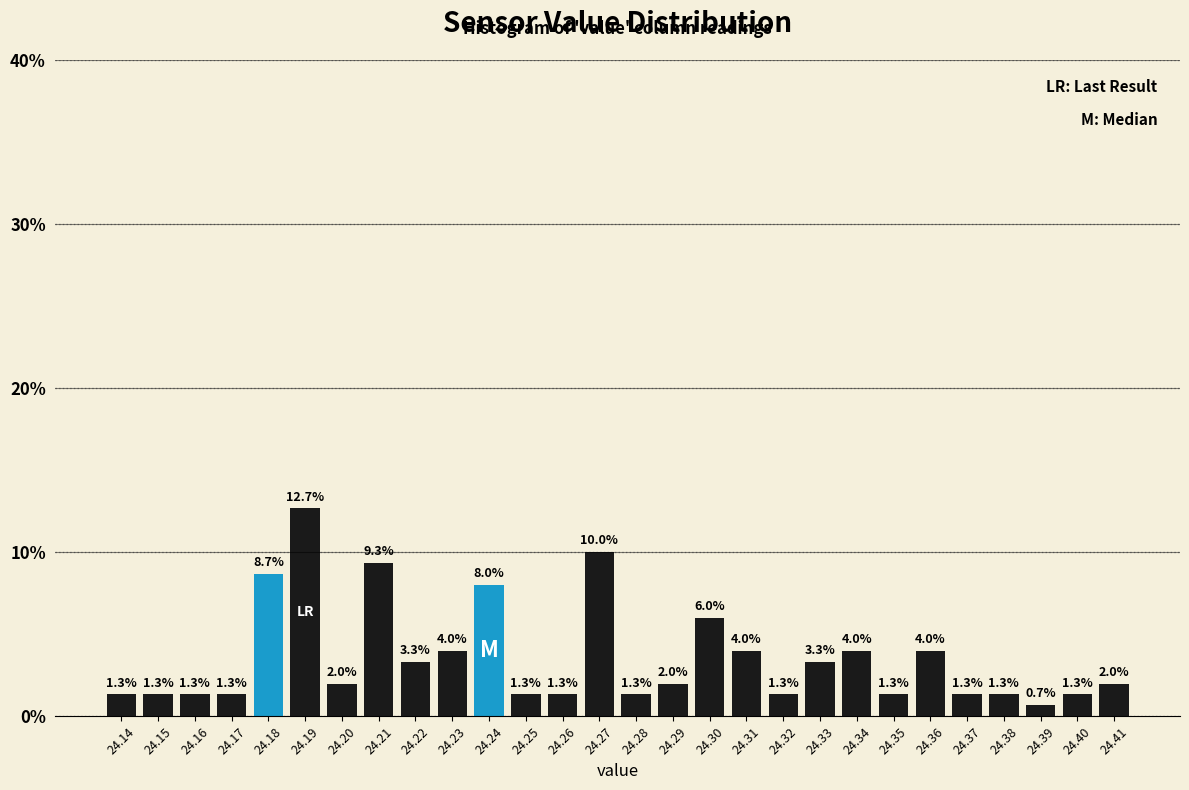

How tall is the bar that spans 24.325 to 24.335 on the x-axis?

3.3